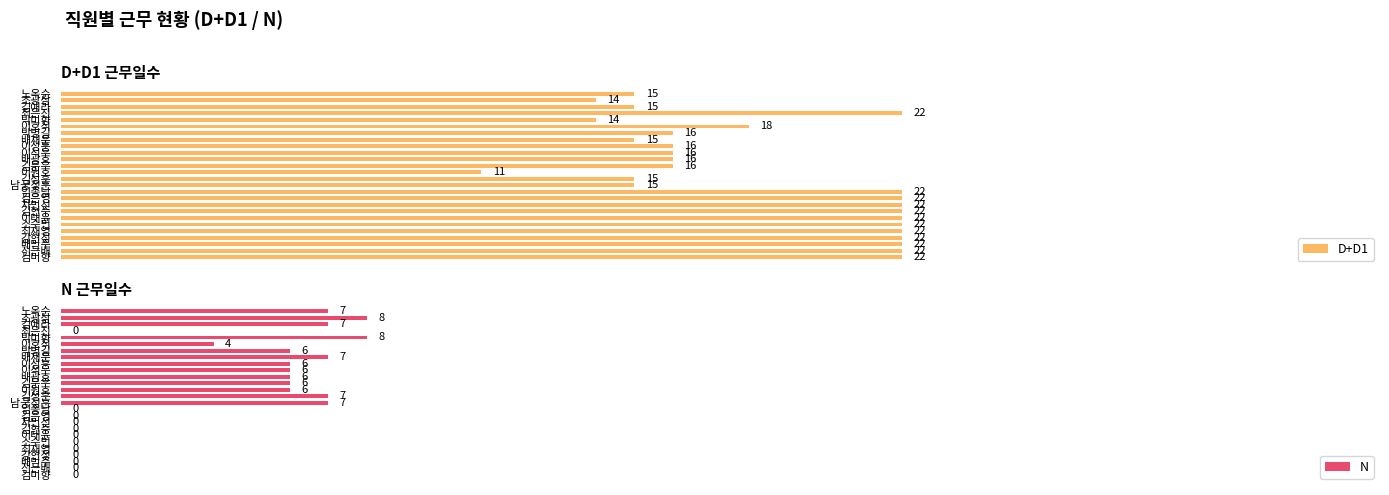

What is the difference between the second highest and minimum values in the N series?

8